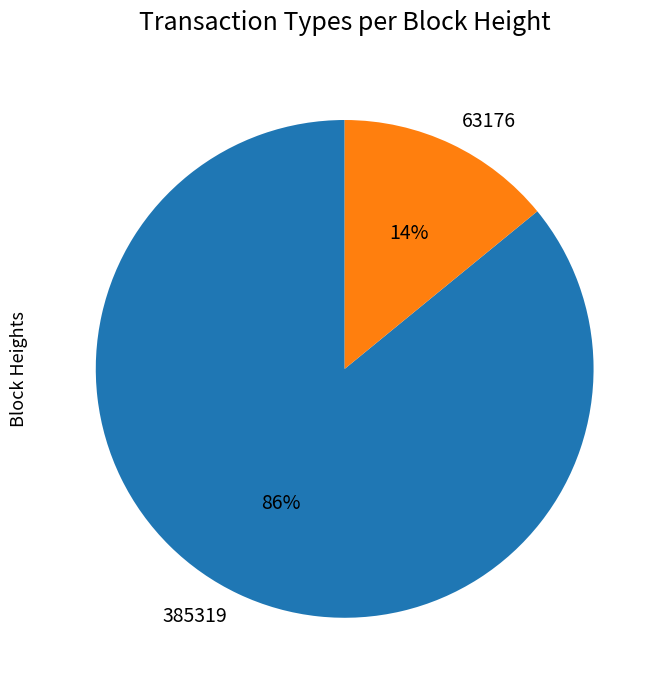

To the nearest percent, what is the difference between the largest and smallest slice percentages?

72%